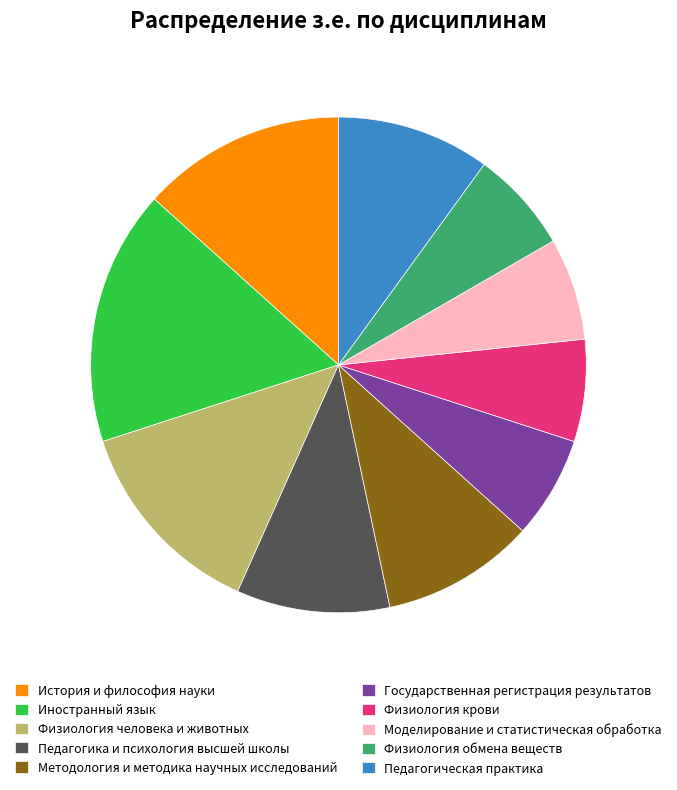

Does Педагогическая практика account for over 50% of the chart?

No